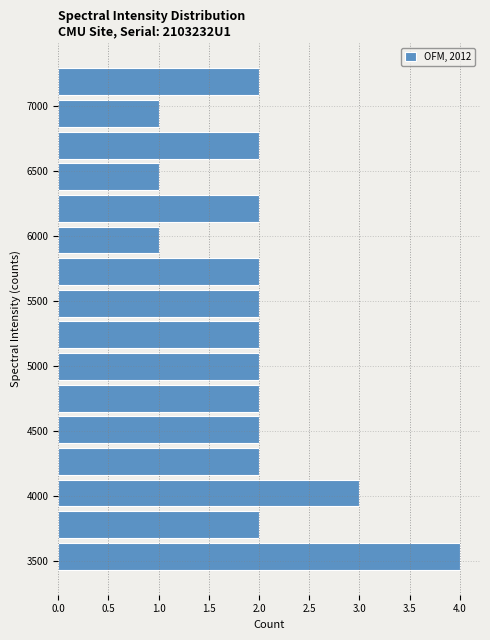

Reading bottom to top, transcribe this chart: for each bar, give the range it covers on the y-axis and its length. Neither the bar edges nor the lengths are printed on the chart, so give them approximately, as read against the axes.

3400 to 3650: 4
3650 to 3900: 2
3900 to 4150: 3
4150 to 4400: 2
4400 to 4650: 2
4650 to 4900: 2
4900 to 5100: 2
5100 to 5350: 2
5350 to 5600: 2
5600 to 5850: 2
5850 to 6100: 1
6100 to 6350: 2
6350 to 6600: 1
6600 to 6800: 2
6800 to 7050: 1
7050 to 7300: 2